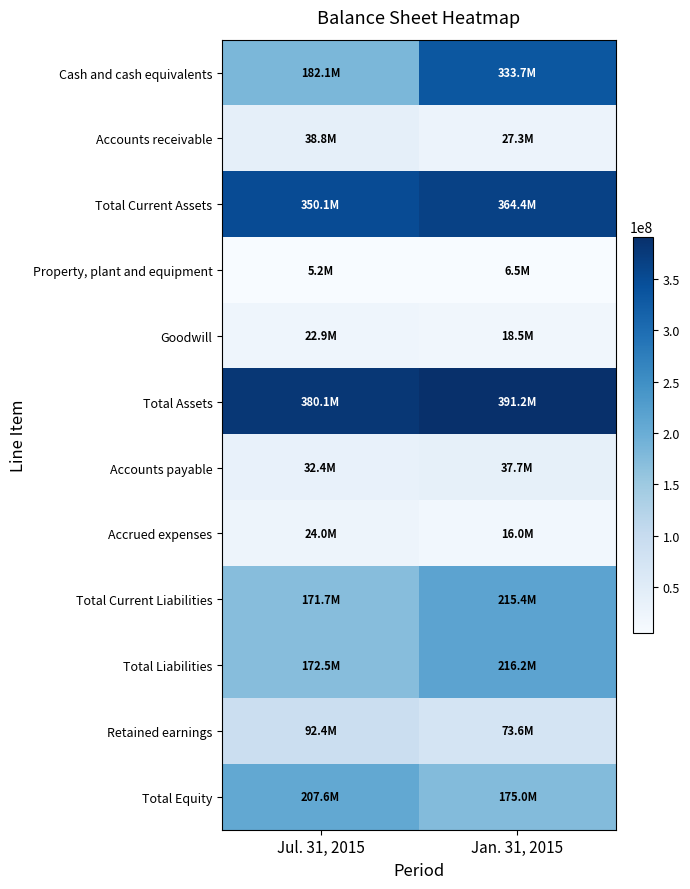

Which series changed the most between Jul. 31, 2015 and Jan. 31, 2015?

Cash and cash equivalents